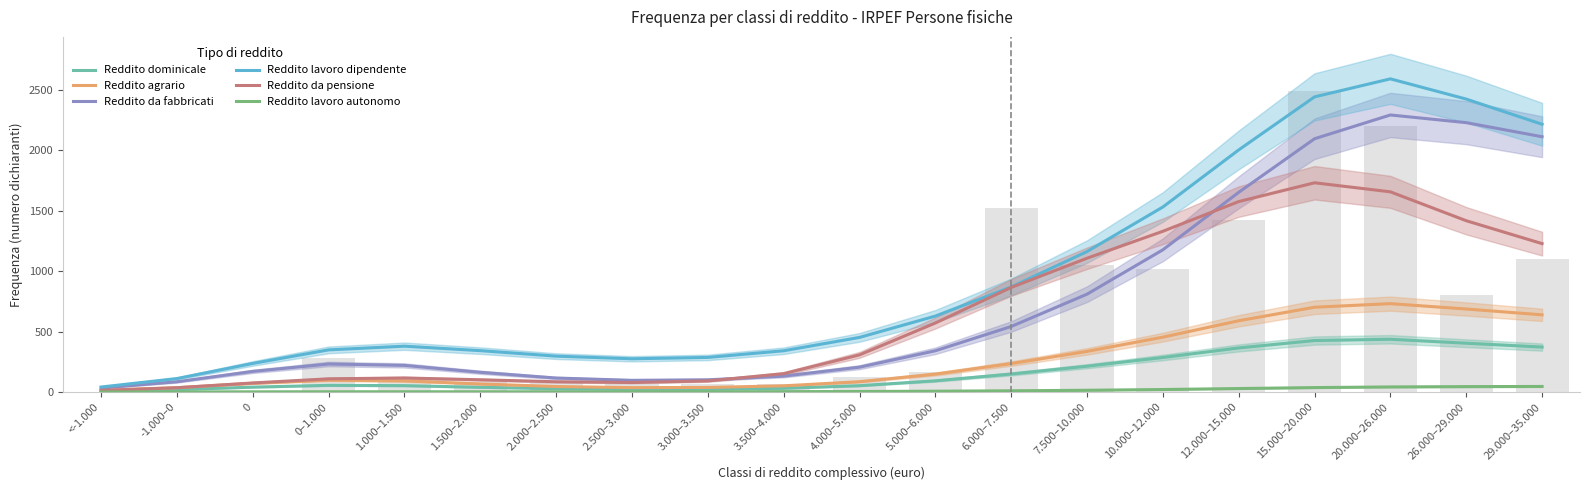

Reading left to right, extract all data points from this chart.

Reddito dominicale: <-1.000=7.8	-1.000–0=20.2	0=40.7	0–1.000=55.6	1.000–1.500=53.0	1.500–2.000=39.3	2.000–2.500=27.5	2.500–3.000=22.3	3.000–3.500=23.1	3.500–4.000=31.3	4.000–5.000=52.8	5.000–6.000=93.0	6.000–7.500=149.3	7.500–10.000=213.8	10.000–12.000=285.9	12.000–15.000=365.0	15.000–20.000=426.1	20.000–26.000=436.6	26.000–29.000=404.0	29.000–35.000=372.0
Reddito agrario: <-1.000=14.1	-1.000–0=36.2	0=72.8	0–1.000=98.4	1.000–1.500=92.5	1.500–2.000=66.9	2.000–2.500=45.7	2.500–3.000=36.8	3.000–3.500=38.1	3.500–4.000=51.6	4.000–5.000=85.8	5.000–6.000=148.5	6.000–7.500=235.5	7.500–10.000=336.3	10.000–12.000=454.0	12.000–15.000=589.7	15.000–20.000=701.6	20.000–26.000=731.3	26.000–29.000=686.9	29.000–35.000=638.7
Reddito da fabbricati: <-1.000=33.3	-1.000–0=85.0	0=170.9	0–1.000=232.0	1.000–1.500=220.5	1.500–2.000=163.4	2.000–2.500=116.1	2.500–3.000=97.0	3.000–3.500=101.3	3.500–4.000=132.0	4.000–5.000=205.9	5.000–6.000=341.4	6.000–7.500=542.3	7.500–10.000=809.6	10.000–12.000=1176.6	12.000–15.000=1651.9	15.000–20.000=2095.1	20.000–26.000=2291.7	26.000–29.000=2228.1	29.000–35.000=2111.7
Reddito lavoro dipendente: <-1.000=41.7	-1.000–0=111.7	0=236.7	0–1.000=348.8	1.000–1.500=379.4	1.500–2.000=342.5	2.000–2.500=297.0	2.500–3.000=275.2	3.000–3.500=286.6	3.500–4.000=341.5	4.000–5.000=451.9	5.000–6.000=628.3	6.000–7.500=869.3	7.500–10.000=1162.1	10.000–12.000=1530.6	12.000–15.000=2002.8	15.000–20.000=2441.3	20.000–26.000=2590.4	26.000–29.000=2423.0	29.000–35.000=2214.8
Reddito da pensione: <-1.000=13.5	-1.000–0=35.8	0=75.3	0–1.000=109.5	1.000–1.500=116.5	1.500–2.000=101.7	2.000–2.500=85.3	2.500–3.000=78.9	3.000–3.500=91.9	3.500–4.000=152.2	4.000–5.000=307.5	5.000–6.000=571.1	6.000–7.500=865.1	7.500–10.000=1106.9	10.000–12.000=1329.8	12.000–15.000=1575.4	15.000–20.000=1730.9	20.000–26.000=1655.9	26.000–29.000=1417.0	29.000–35.000=1227.6
Reddito lavoro autonomo: <-1.000=0.6	-1.000–0=1.2	0=1.9	0–1.000=2.5	1.000–1.500=2.5	1.500–2.000=2.3	2.000–2.500=2.1	2.500–3.000=2.2	3.000–3.500=2.6	3.500–4.000=3.4	4.000–5.000=4.8	5.000–6.000=7.1	6.000–7.500=10.4	7.500–10.000=14.9	10.000–12.000=21.0	12.000–15.000=29.0	15.000–20.000=37.0	20.000–26.000=42.4	26.000–29.000=45.0	29.000–35.000=46.3